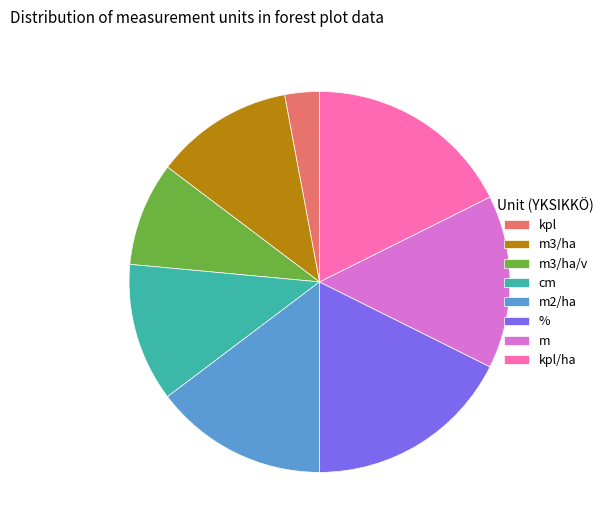

Is it true that % is 18% of the pie?

True